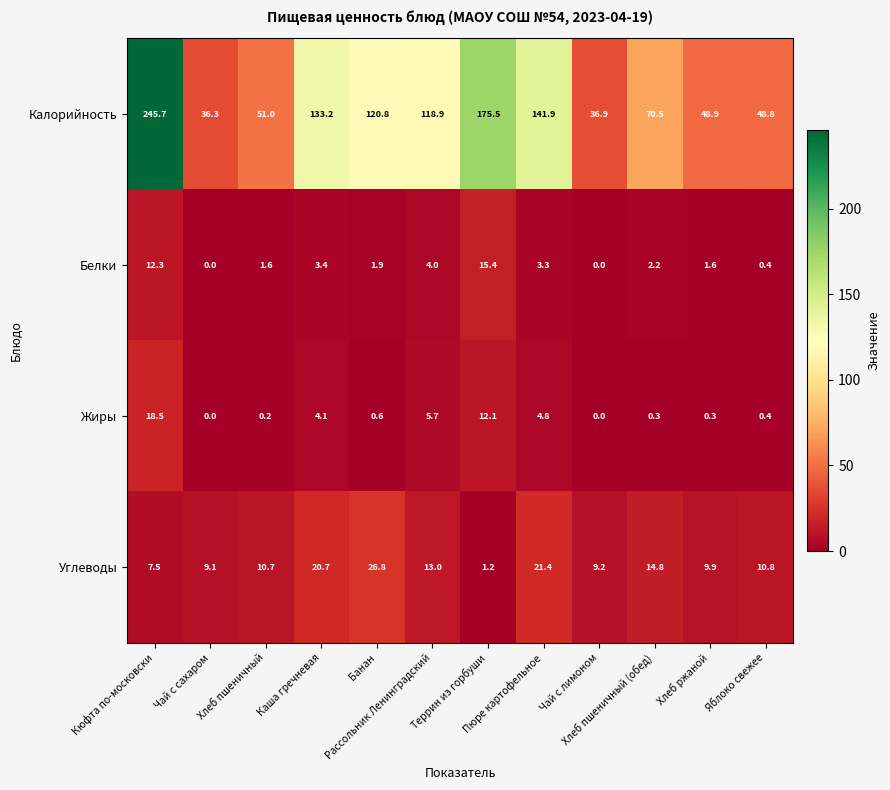

Which series has the widest spread of values?

Калорийность